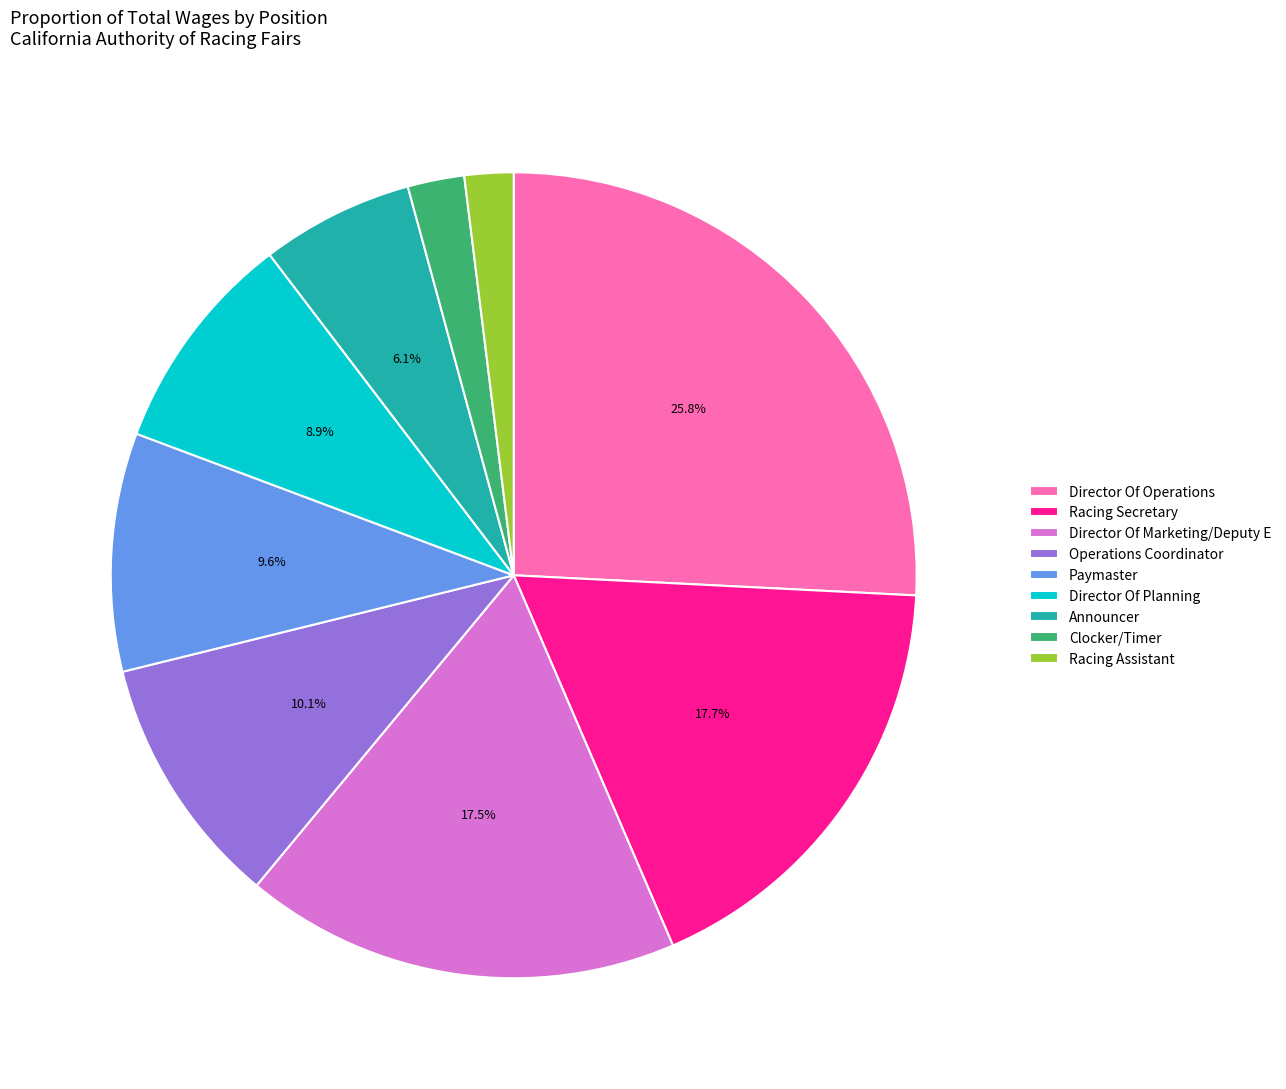

What percentage do Operations Coordinator and Director Of Marketing/Deputy E together represent?

27.6%